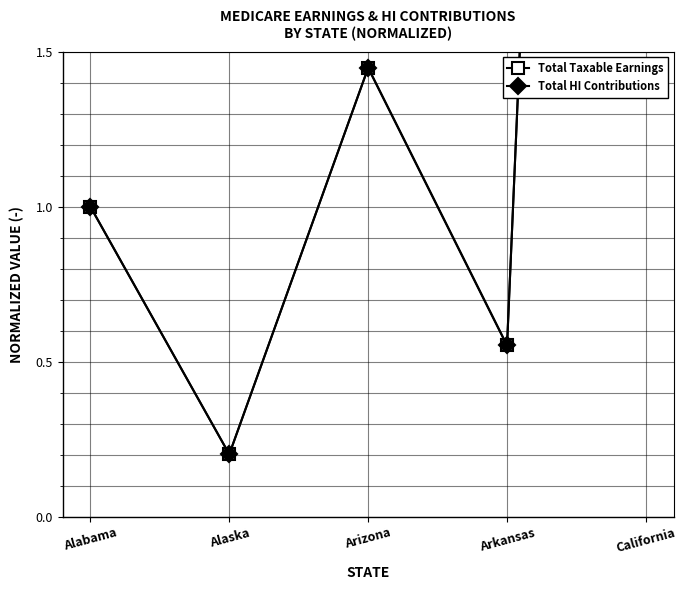

True or false: Total HI Contributions and Total Taxable Earnings cross at least once.

False